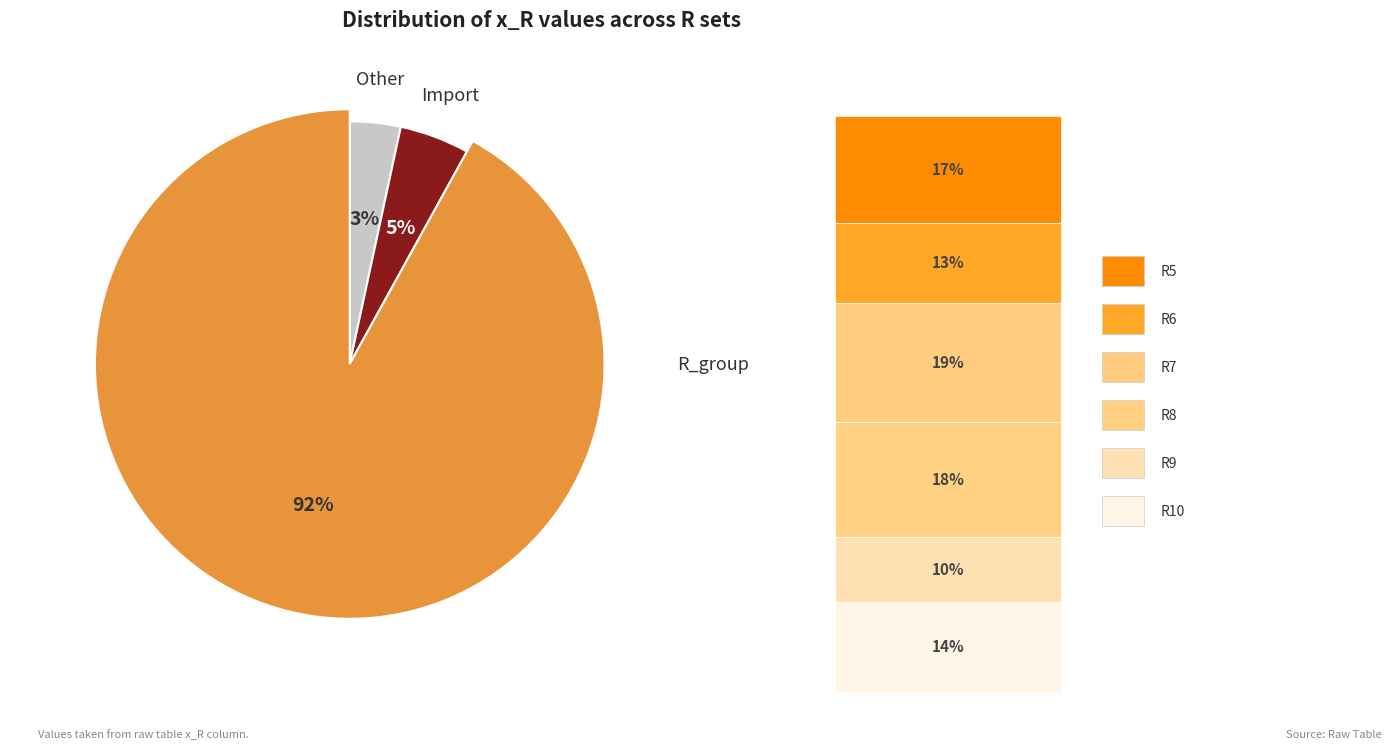

To the nearest percent, what percentage of the pie is R6?

13%